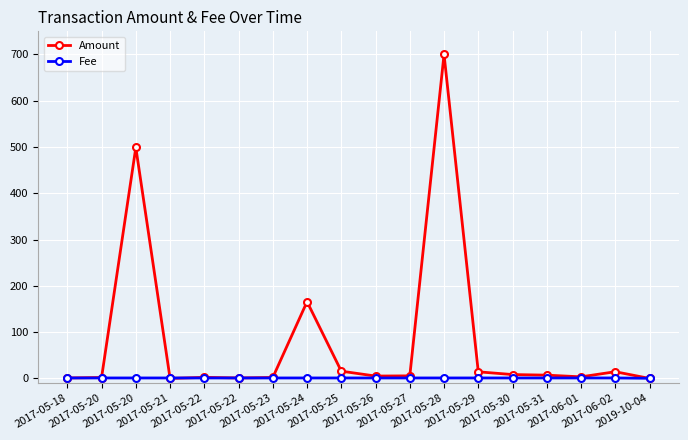

What are all the series names shown in the legend?

Amount, Fee